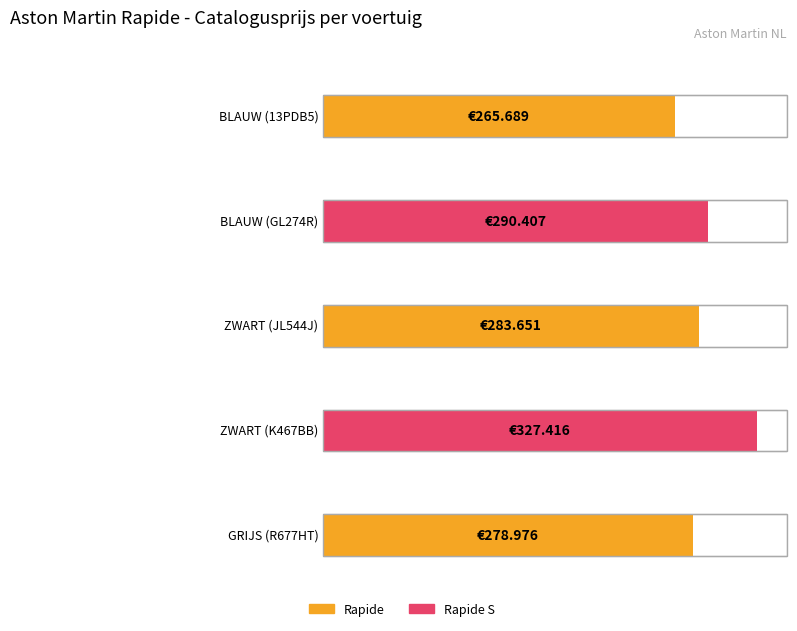

What is the approximate value at GRIJS (R677HT), to the nearest 50?

279000